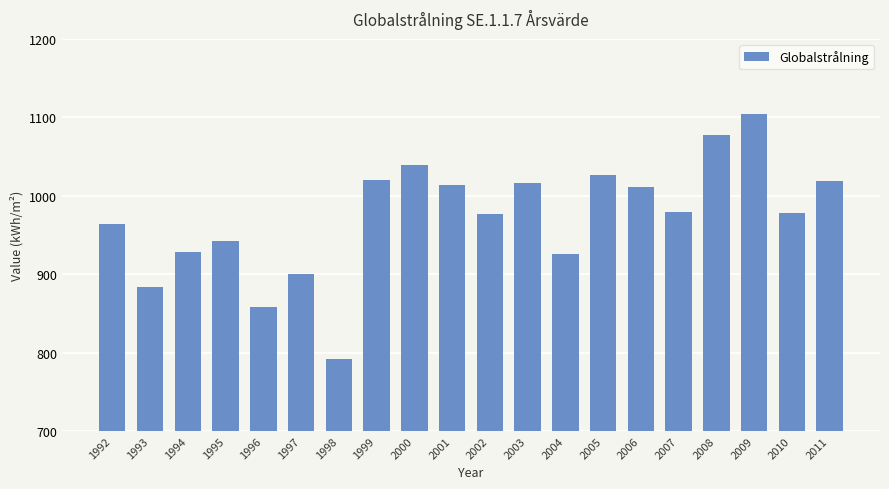

True or false: the data shows 964.4 at 1992.

True